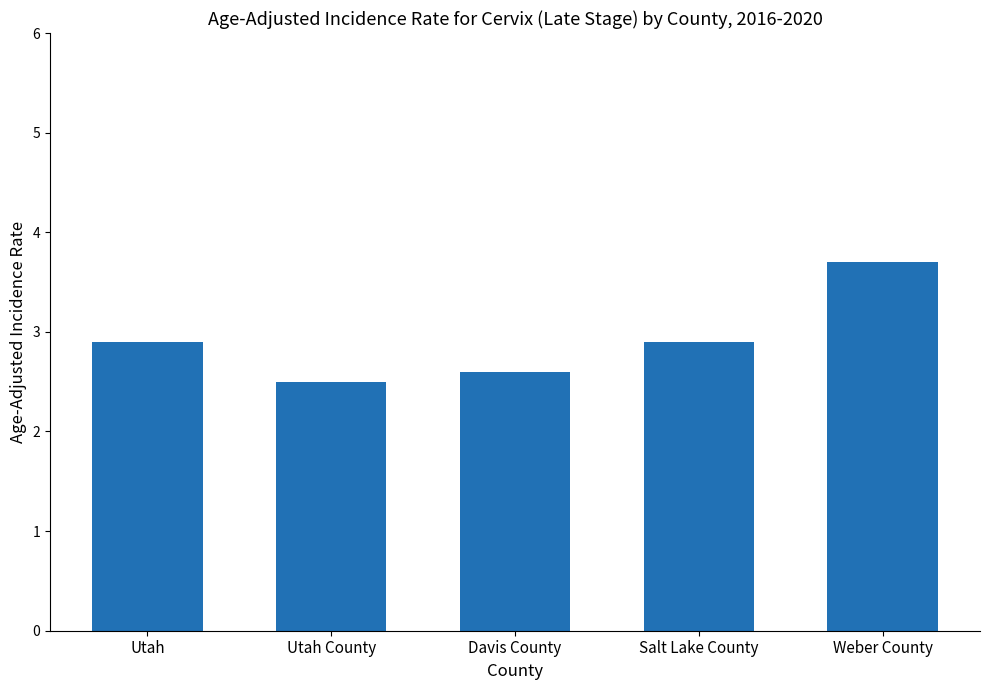

Reading left to right, transcribe all the data shown in this chart.

2.9	2.5	2.6	2.9	3.7